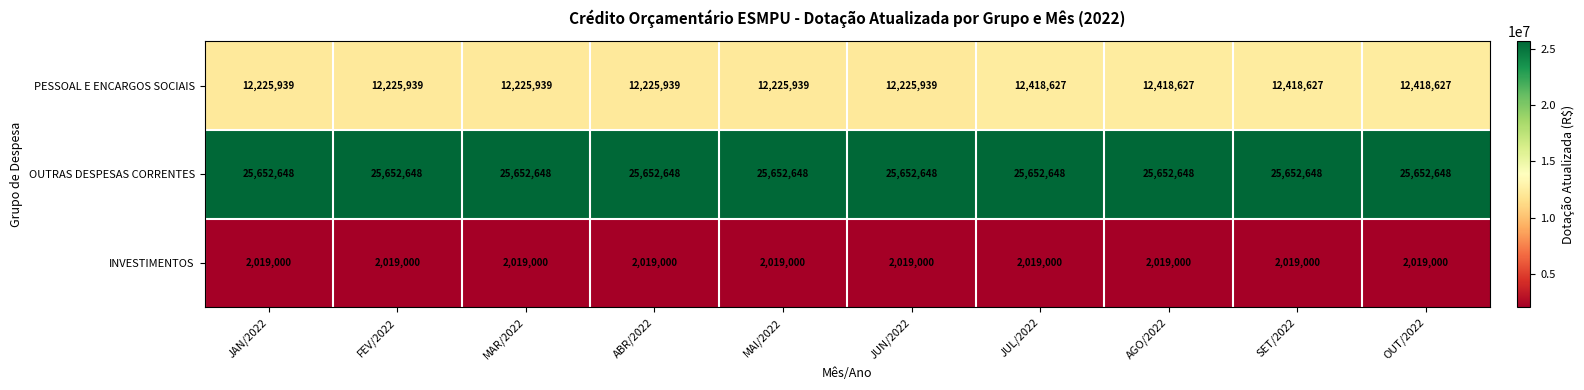

The value of INVESTIMENTOS at OUT/2022 is 2019000. True or false?

True